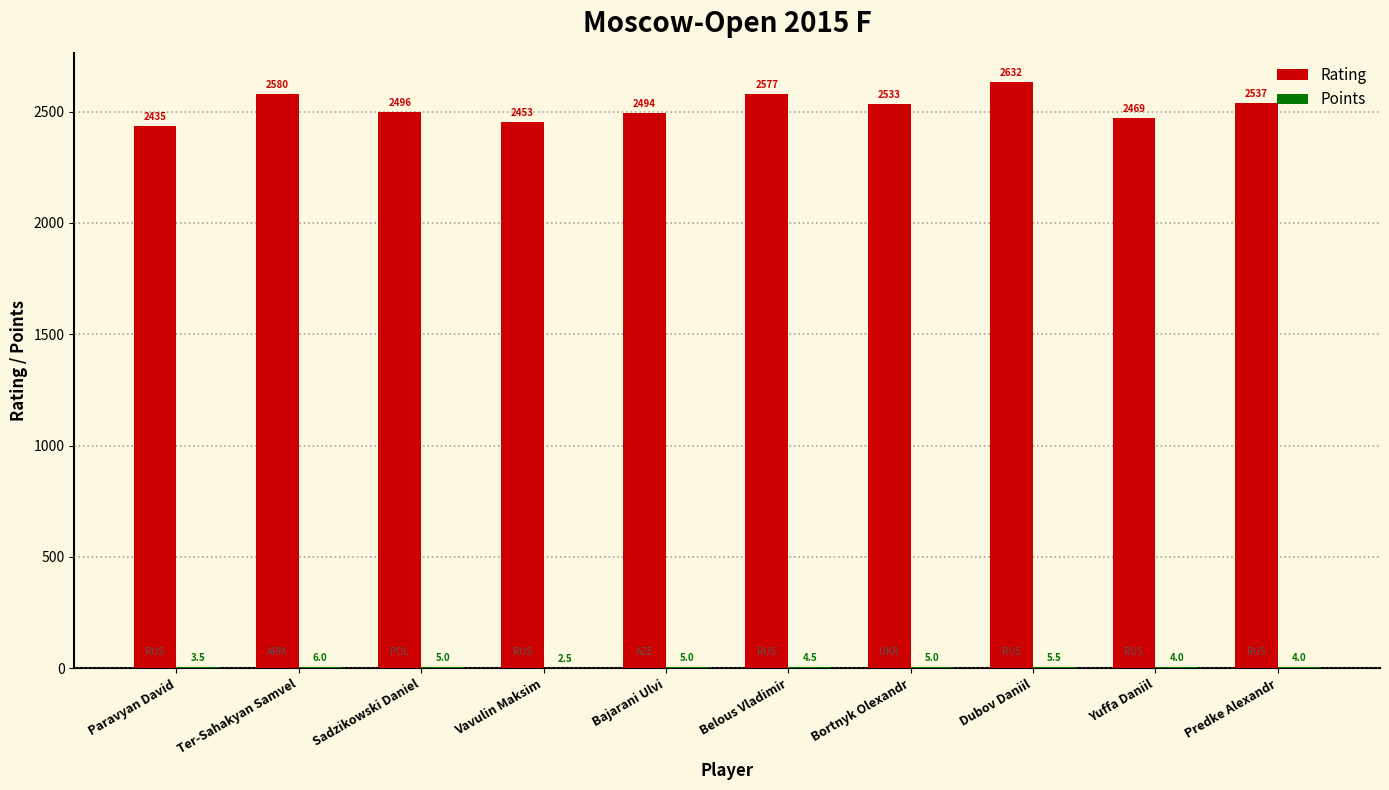

Which category has the highest value across all series?

Dubov Daniil